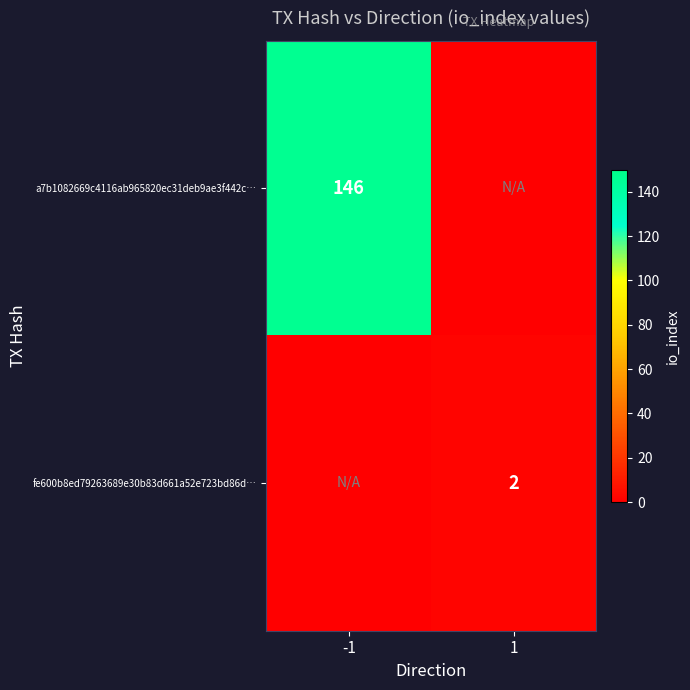

The value of fe600b8ed79263689e30b83d661a52e723bd86d… at 1 is 3. True or false?

False